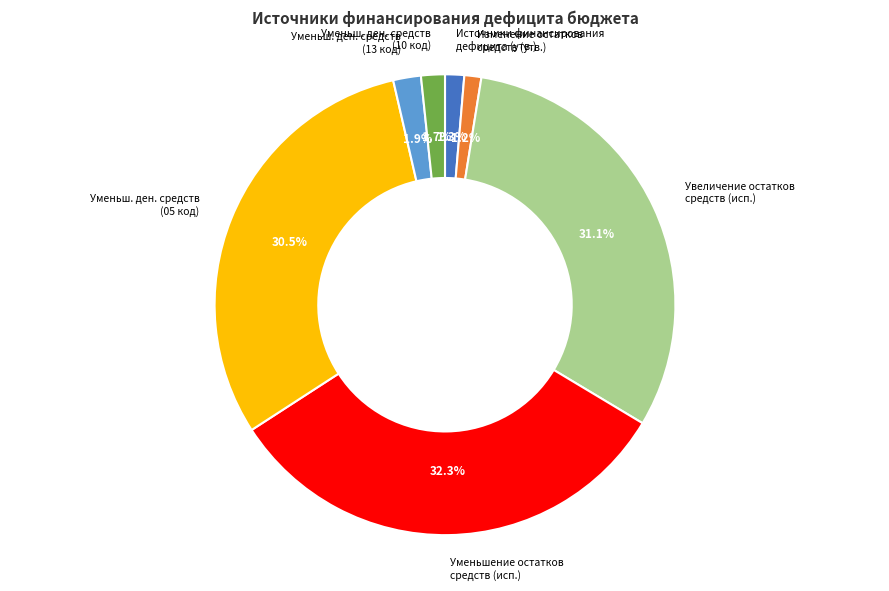

Which category has the biggest portion of the pie?

Уменьшение остатков средств (исп.)